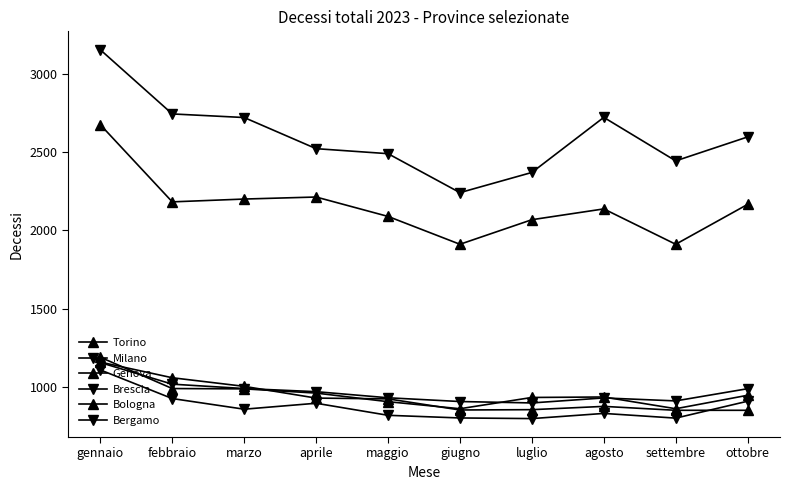

Between which two adjacent categories do Genova and Bologna first intersect?

gennaio and febbraio